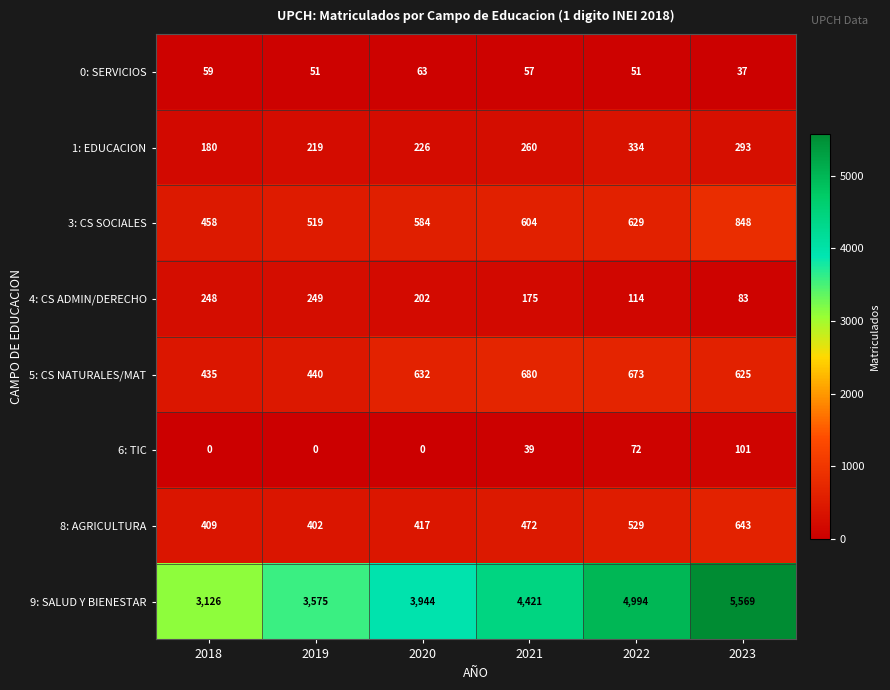

At 2021, list the series in order from smallest to largest.

6: TIC, 0: SERVICIOS, 4: CS ADMIN/DERECHO, 1: EDUCACION, 8: AGRICULTURA, 3: CS SOCIALES, 5: CS NATURALES/MAT, 9: SALUD Y BIENESTAR